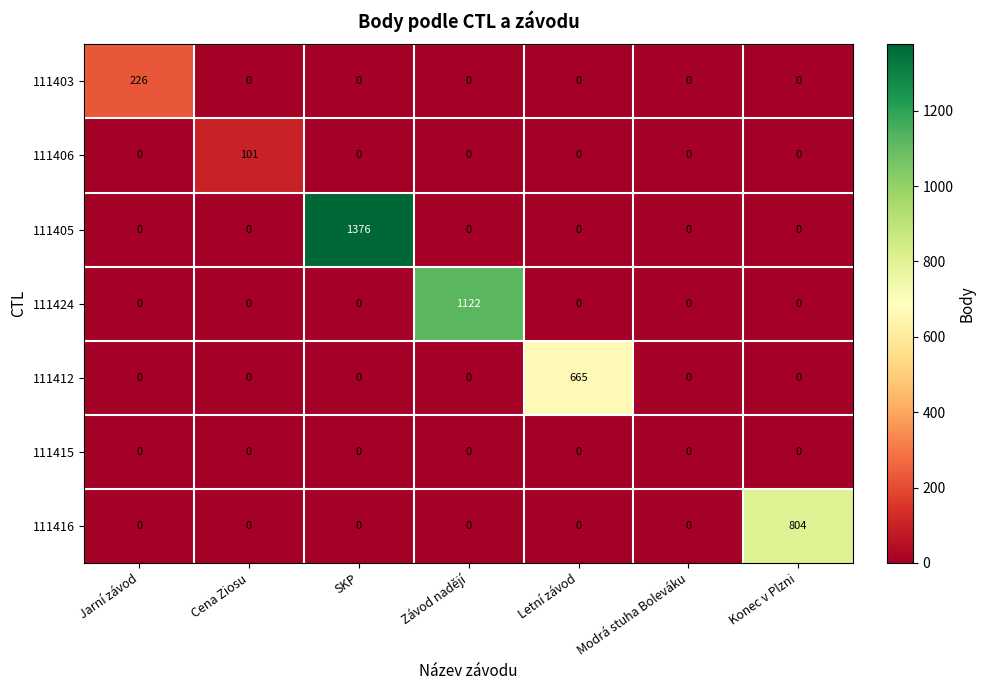

The value of 111412 at Závod nadějí is 0. True or false?

True